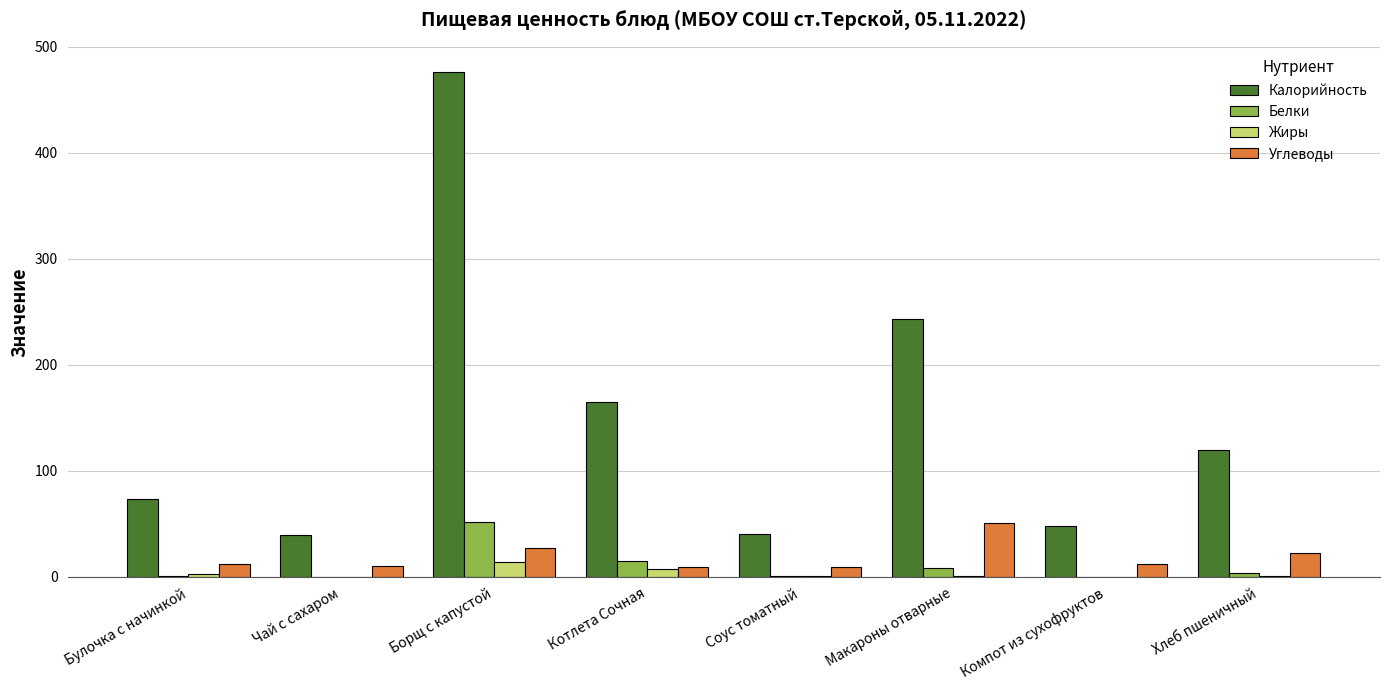

What is the approximate value of Белки at Макароны отварные?

7.9